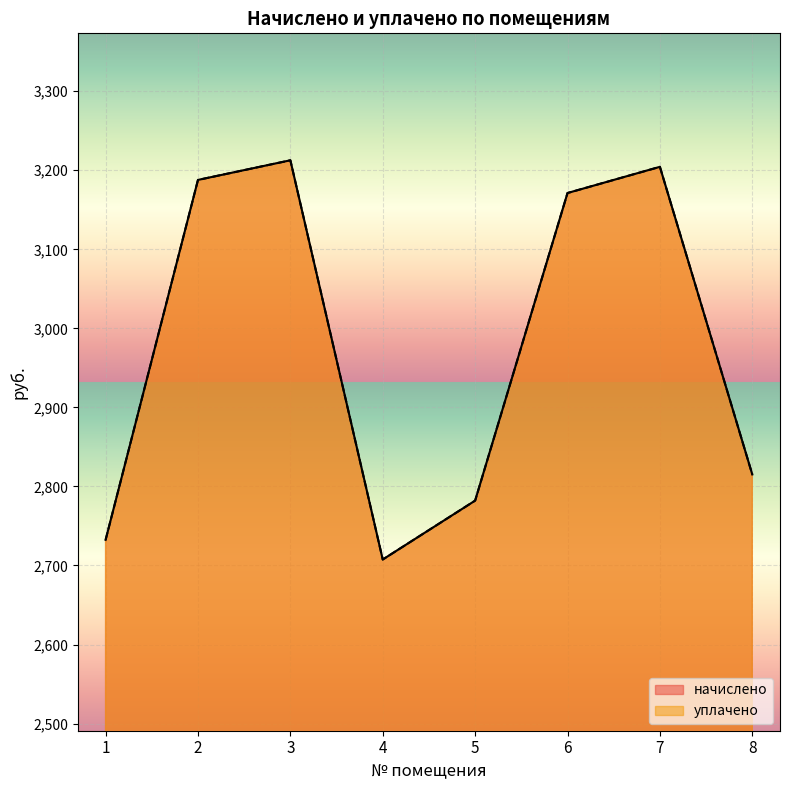

At which label does начислено first exceed 3171?

2